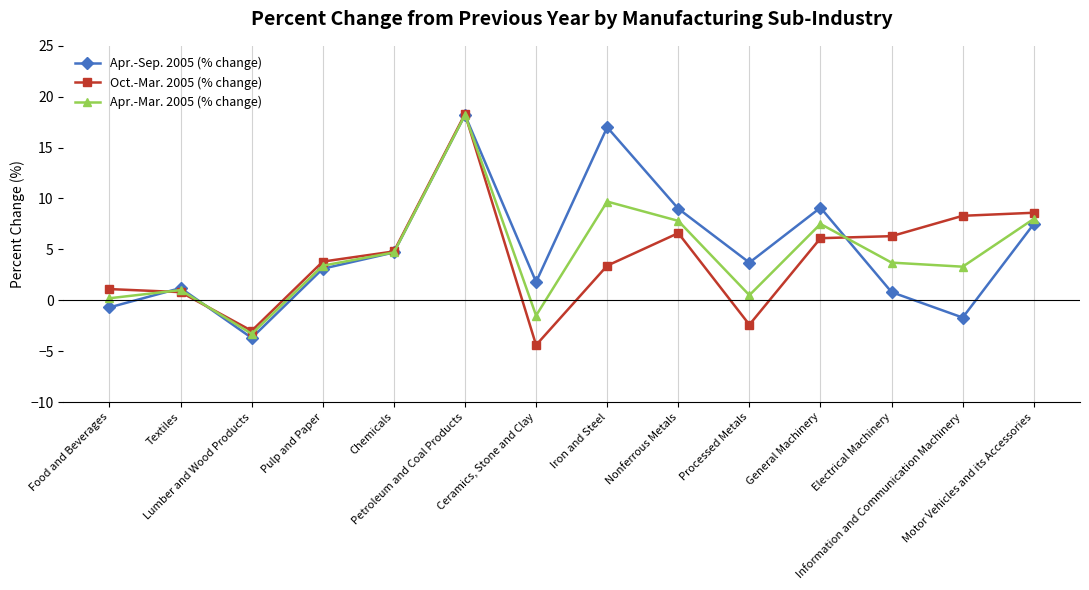

What is the value of the Apr.-Mar. 2005 (% change) point at the 5th from the left?

4.7